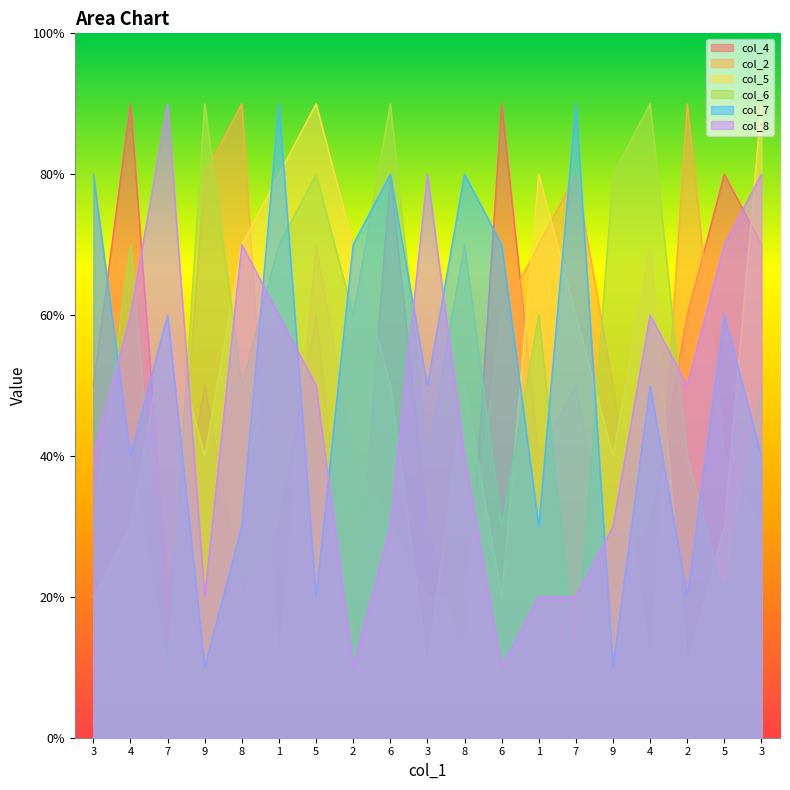

Reading left to right, transcribe all the data shown in this chart.

col_4: 3=5	4=9	7=2	9=5	8=2	1=3	5=6	2=1	6=8	3=3	8=1	6=9	1=4	7=5	9=2	4=3	2=6	5=8	3=7
col_2: 3=8	4=4	7=1	9=8	8=9	1=1	5=7	2=4	6=3	3=2	8=2	6=6	1=7	7=8	9=5	4=1	2=9	5=4	3=3
col_5: 3=2	4=3	7=6	9=4	8=7	1=8	5=9	2=7	6=5	3=1	8=5	6=2	1=8	7=6	9=4	4=7	2=1	5=3	3=9
col_6: 3=3	4=7	7=1	9=9	8=5	1=7	5=8	2=6	6=9	3=4	8=7	6=3	1=6	7=1	9=8	4=9	2=4	5=2	3=5
col_7: 3=8	4=4	7=6	9=1	8=3	1=9	5=2	2=7	6=8	3=5	8=8	6=7	1=3	7=9	9=1	4=5	2=2	5=6	3=4
col_8: 3=4	4=6	7=9	9=2	8=7	1=6	5=5	2=1	6=3	3=8	8=4	6=1	1=2	7=2	9=3	4=6	2=5	5=7	3=8